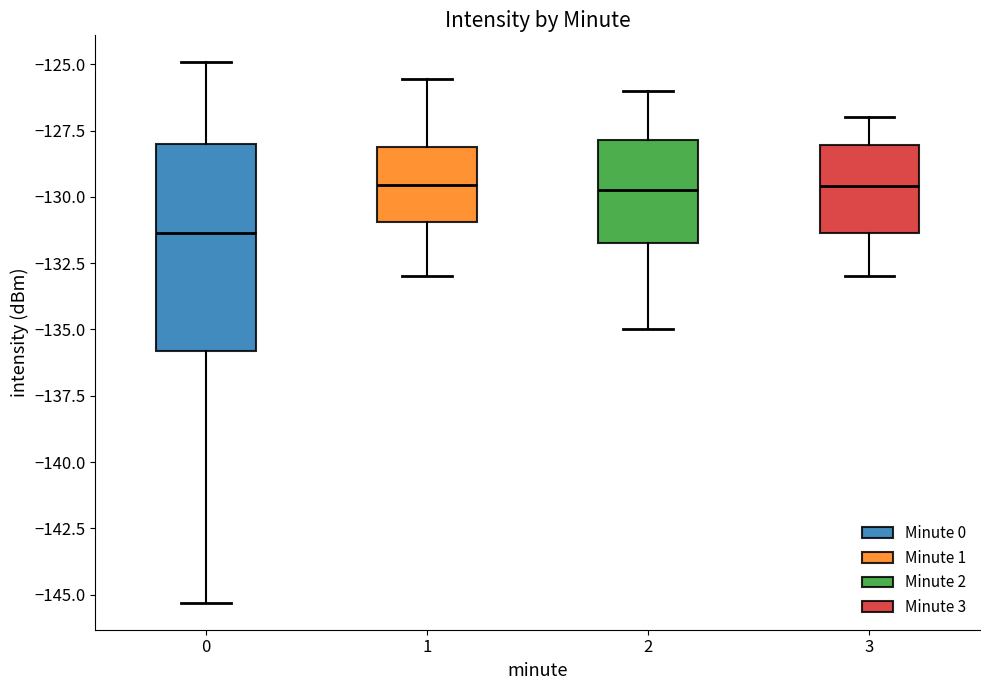

Which box is the tallest, from its lower edge to its upper edge?

0